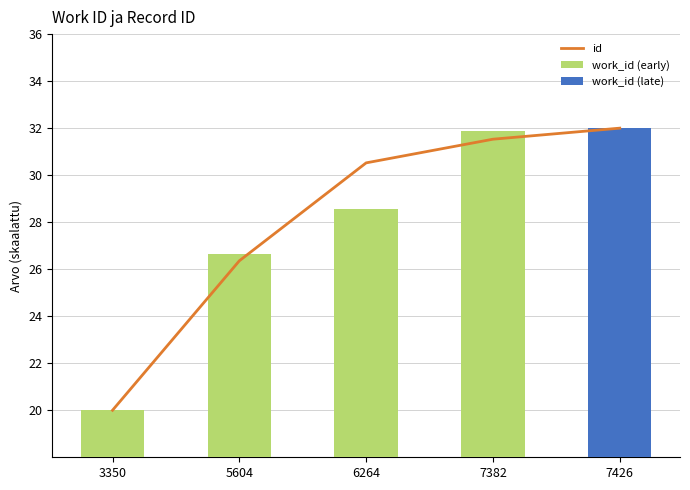

What is the change in value from 3350 to 6264?

+10.5